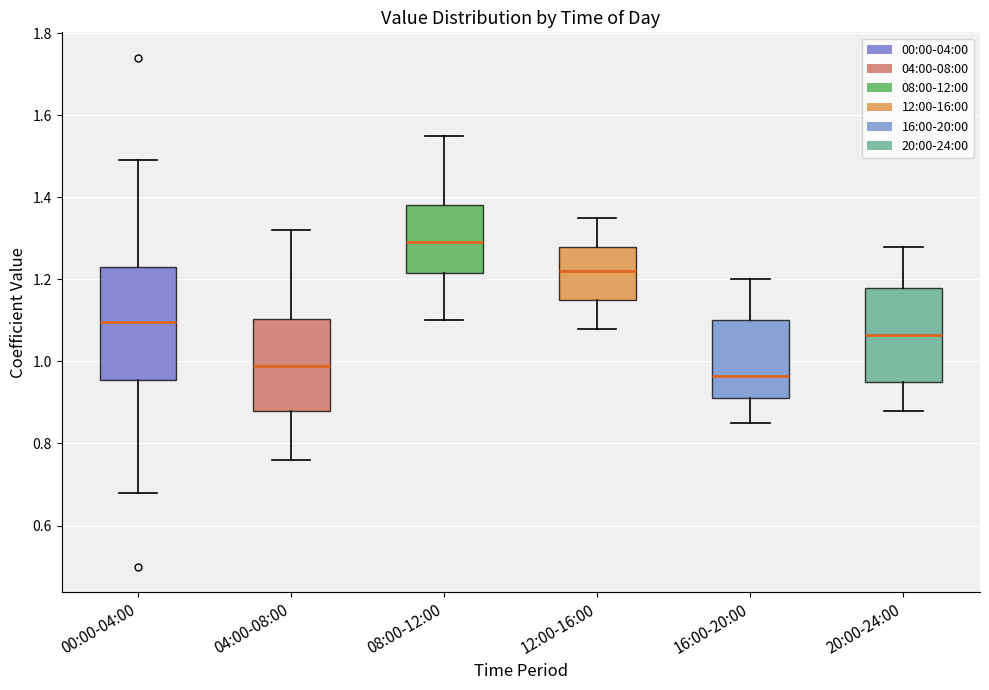

Which box is the tallest, from its lower edge to its upper edge?

00:00-04:00